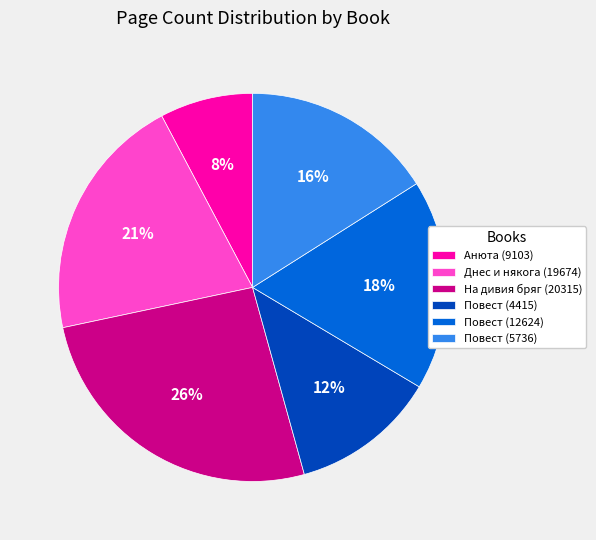

To the nearest percent, what is the combined percentage of Повест (12624) and На дивия бряг (20315)?

44%